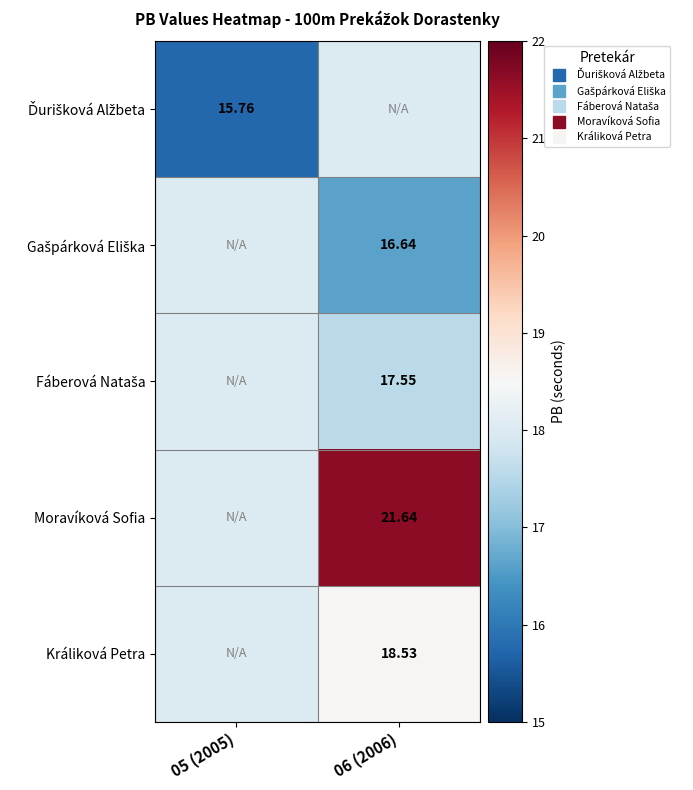

Which category has the highest value across all series?

06 (2006)